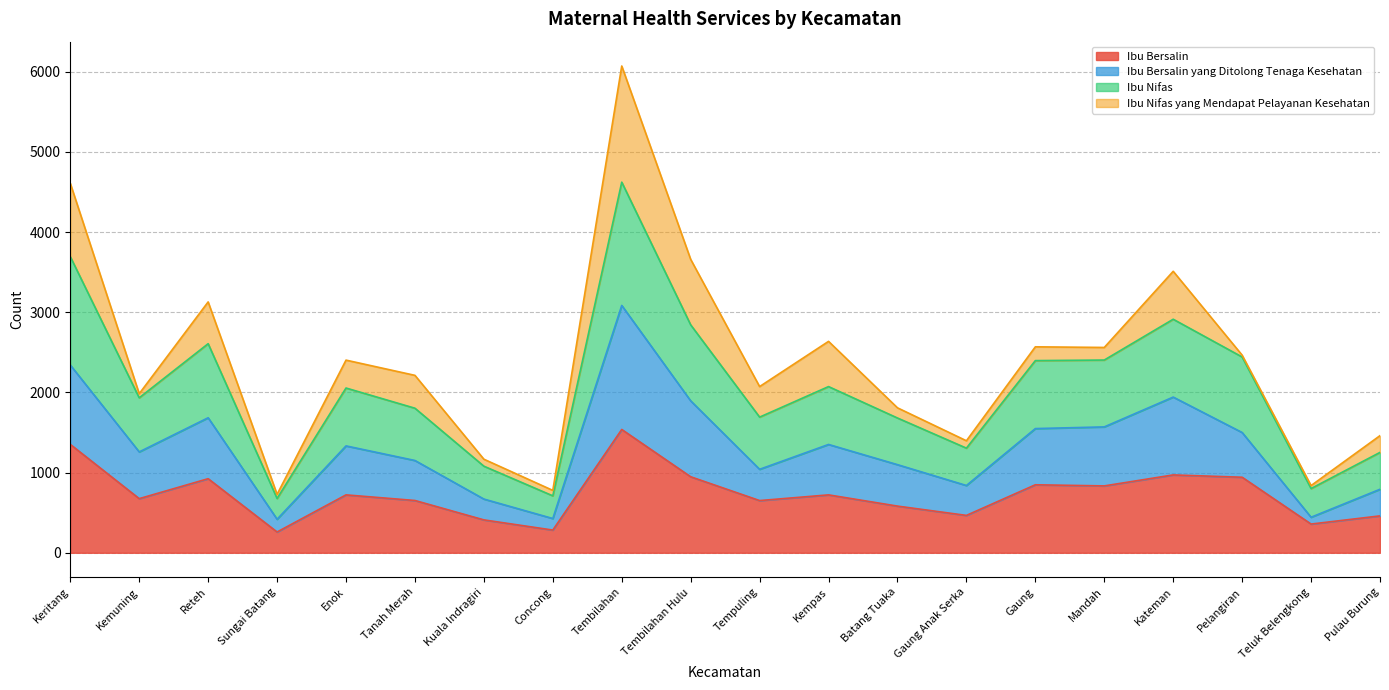

Does the chart display data point markers on the line(s)?

No